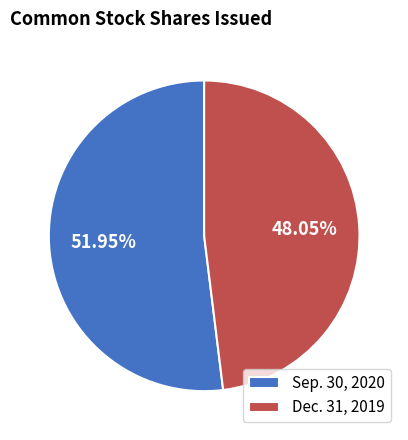

To the nearest percent, what is the difference between the largest and smallest slice percentages?

4%